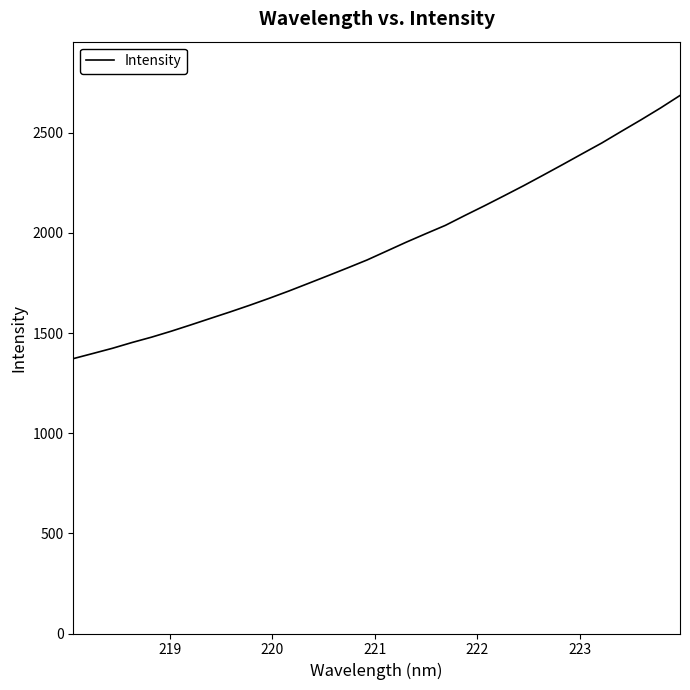

What is the maximum value shown in the chart?

2686.6